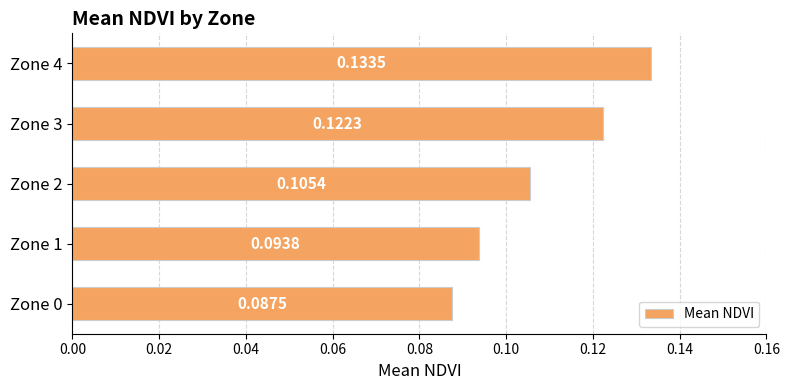

List the labels in order of value, smallest first.

Zone 0, Zone 1, Zone 2, Zone 3, Zone 4